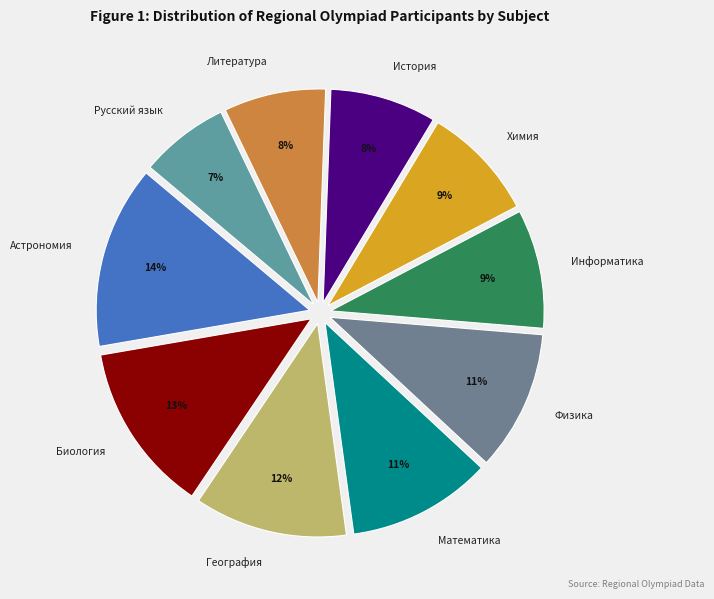

Count the number of slices in the pie.

10